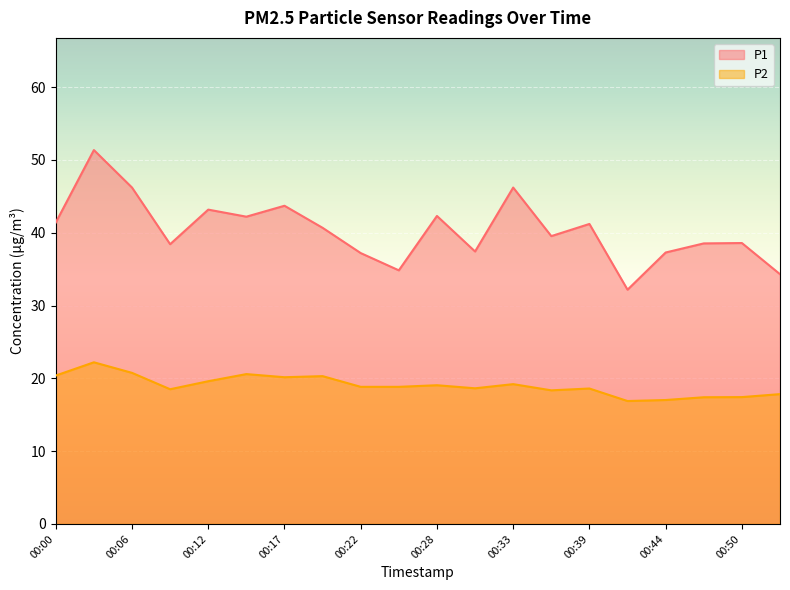

Which series has the largest total across all categories?

P1